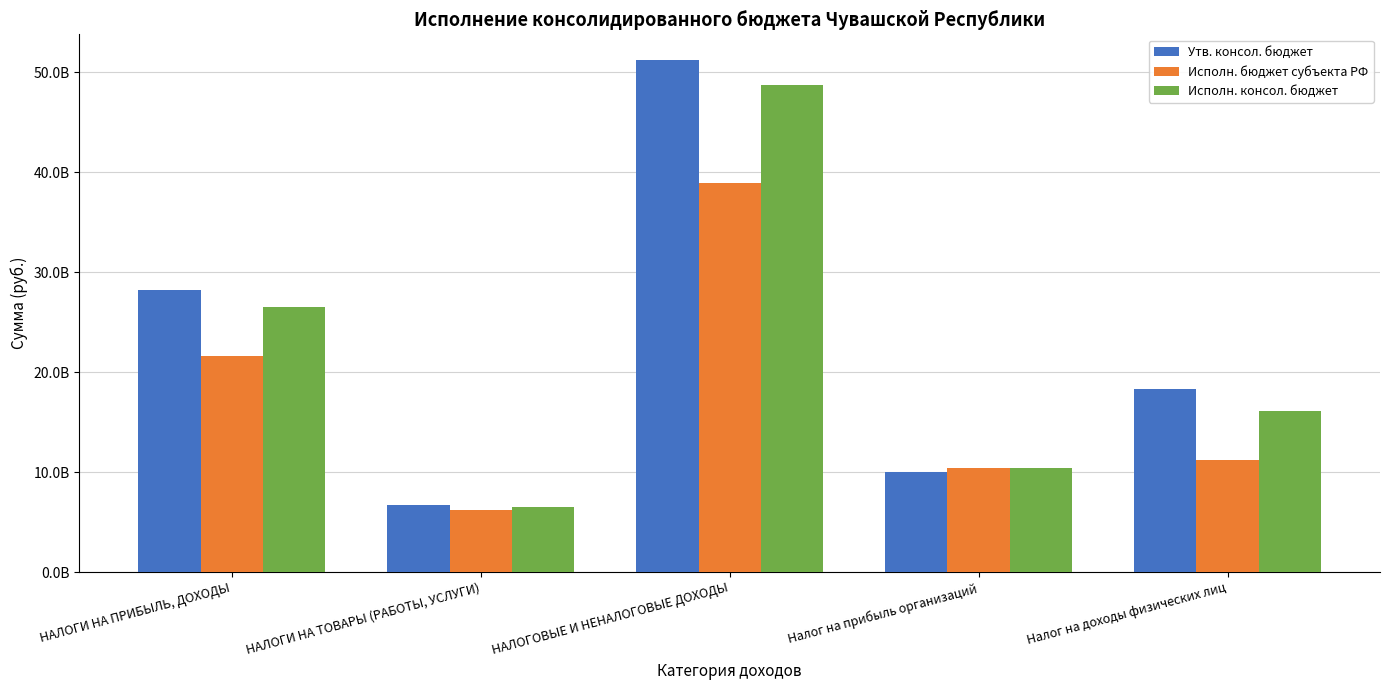

What are all the series names shown in the legend?

Утв. консол. бюджет, Исполн. бюджет субъекта РФ, Исполн. консол. бюджет